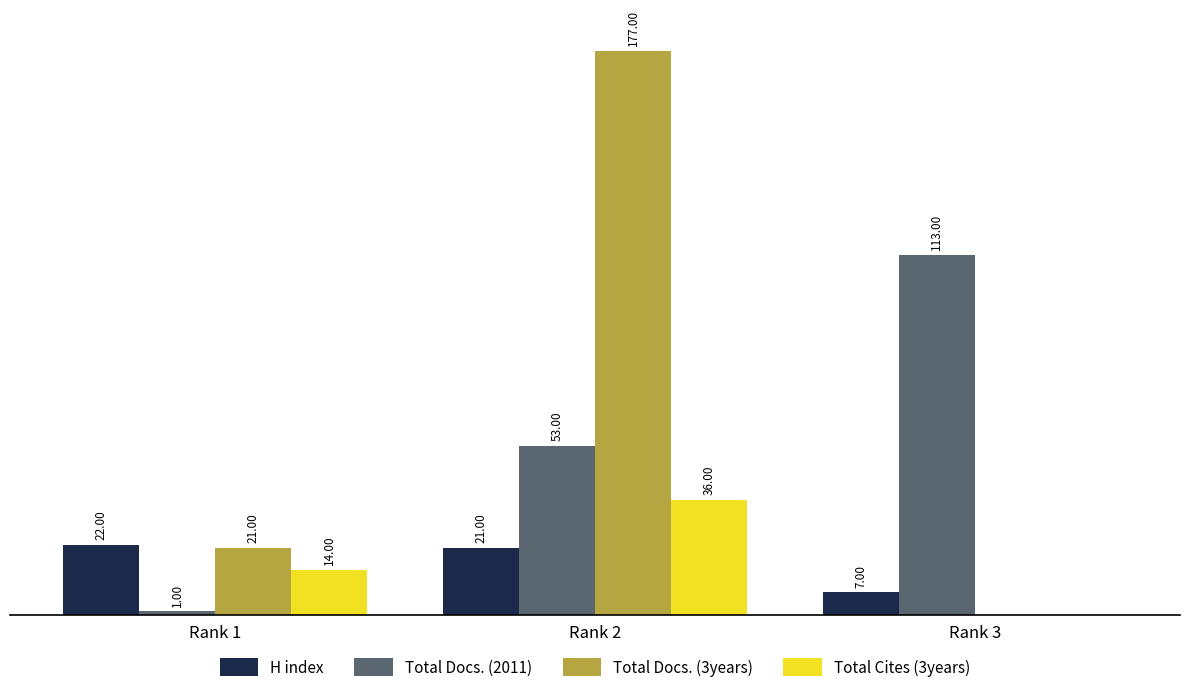

Which series changed the most between Rank 2 and Rank 3?

Total Docs. (3years)